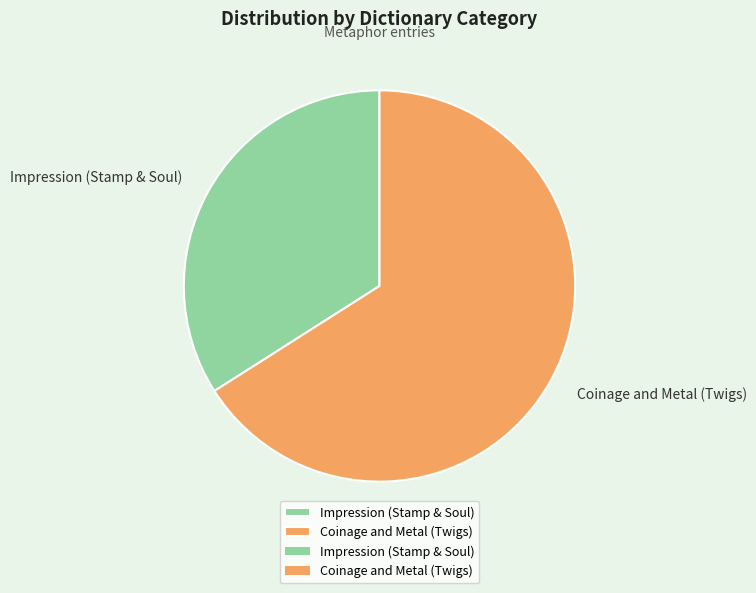

Count the number of slices in the pie.

2